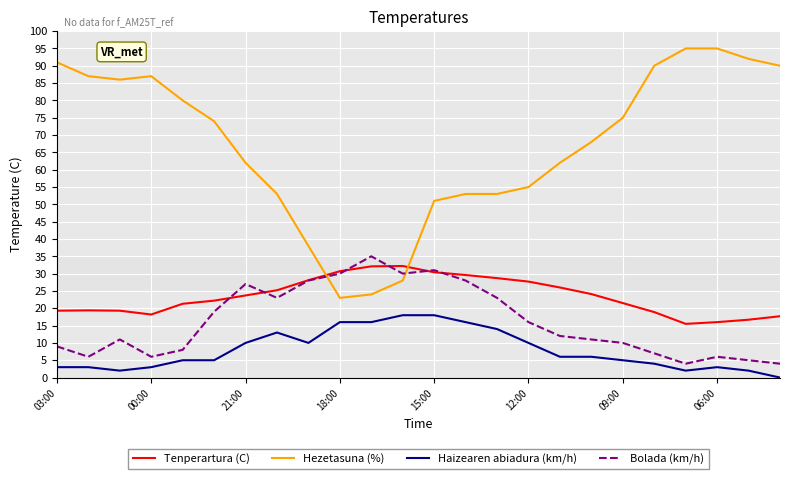

Which series has the largest total across all categories?

Hezetasuna (%)